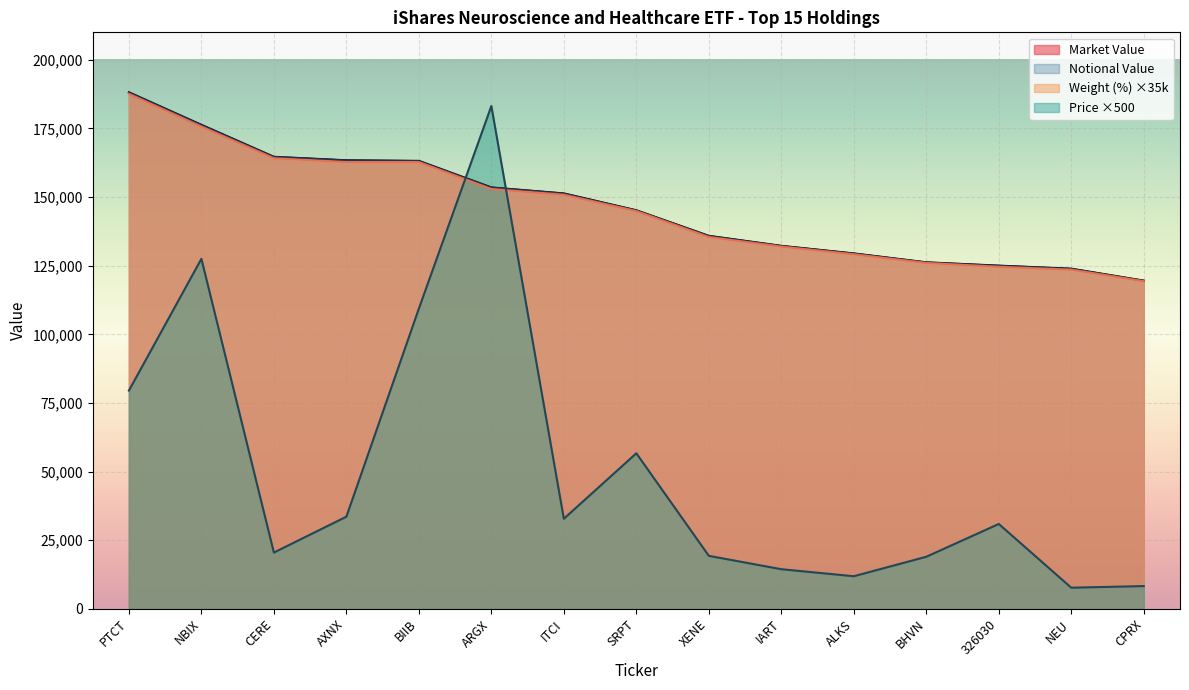

The Notional Value series shows 55381.7 at ALKS. True or false?

False